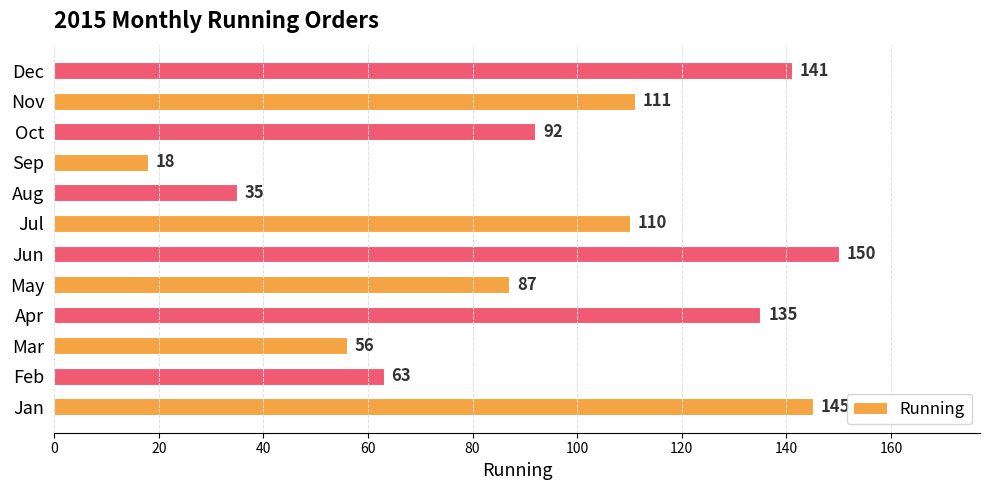

The value at Jan is 145. True or false?

True